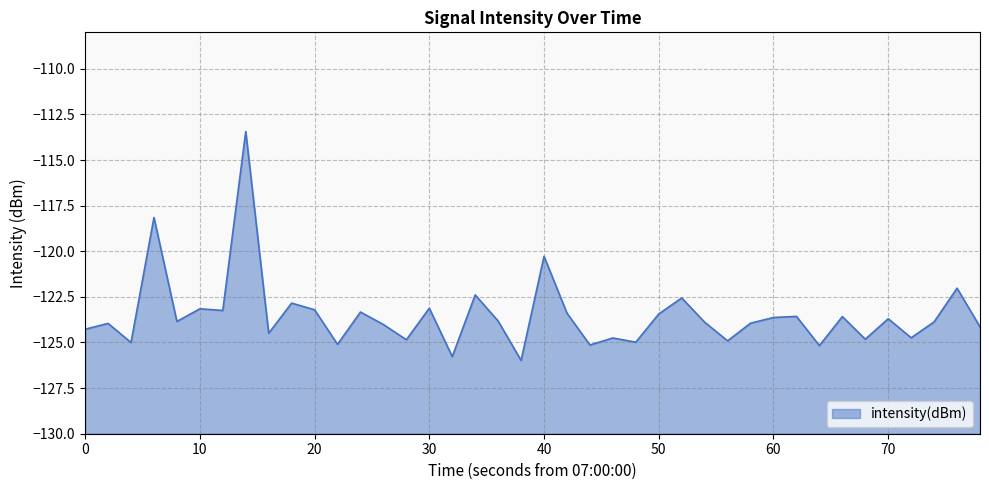

True or false: the data shows -76.5 at 30.

False